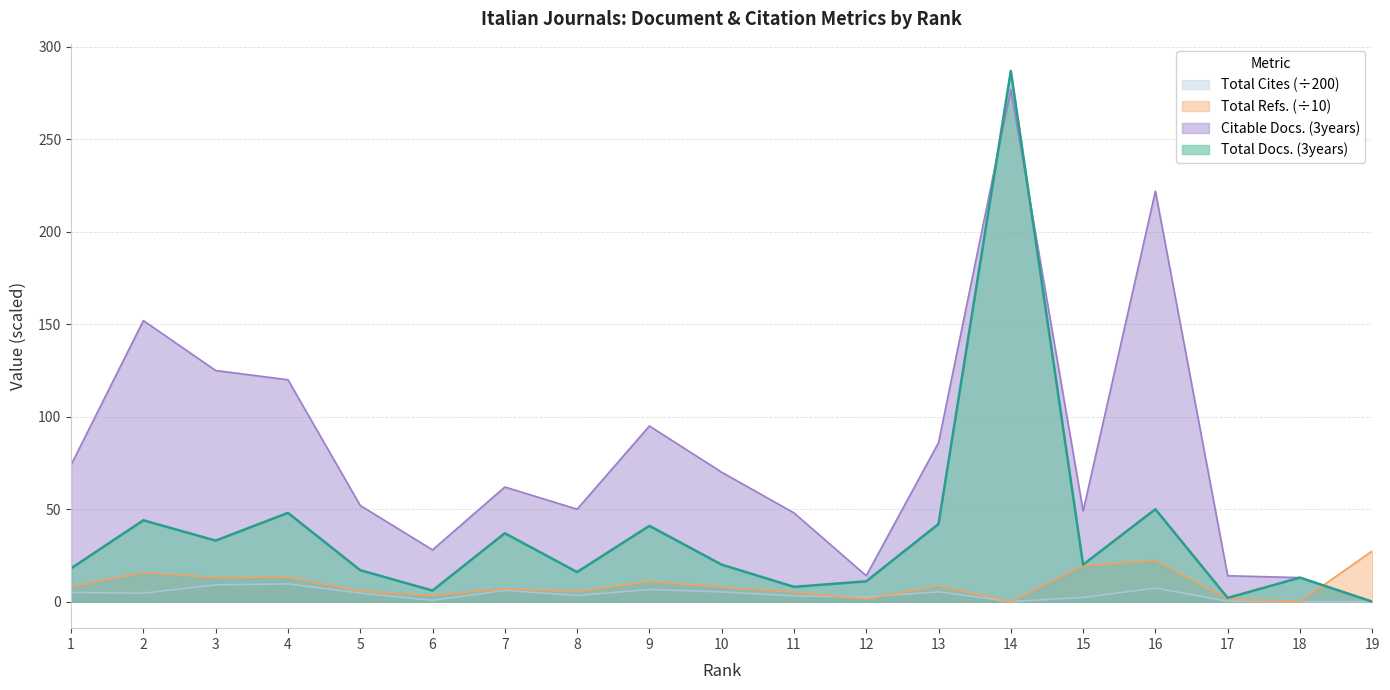

At which label does Total Cites (3years) first exceed 4?

1